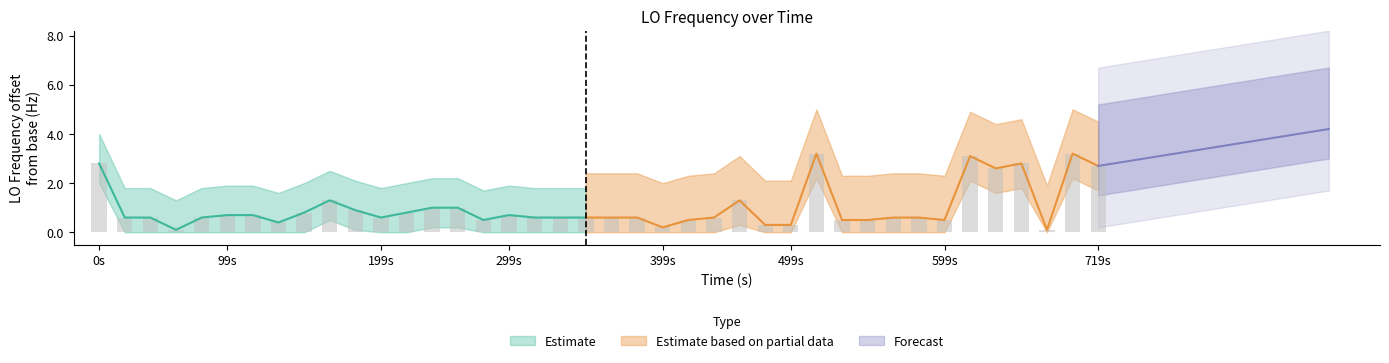

What is the sum of all values?

40.7